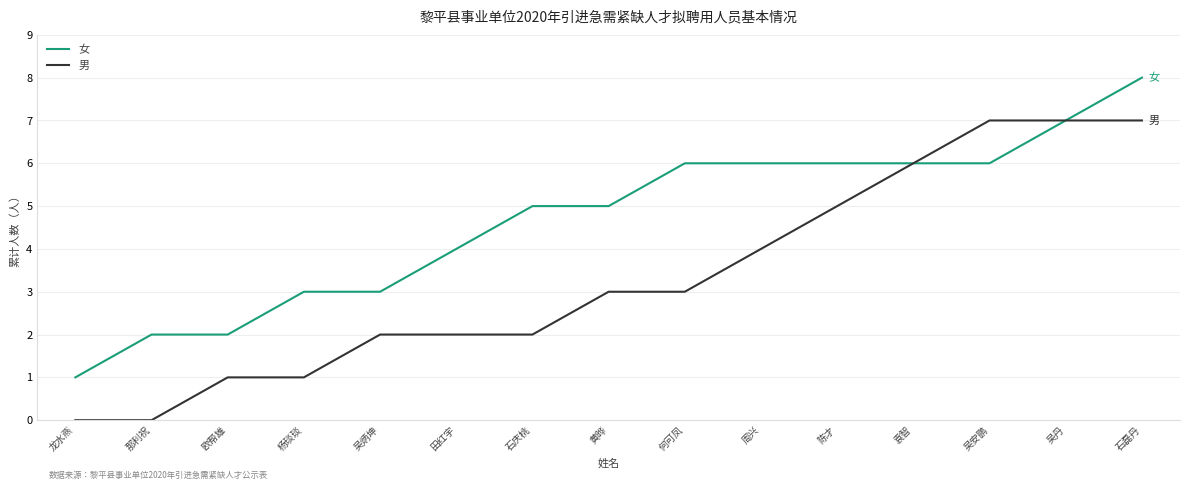

How many values in the 男 series are below 3?

7